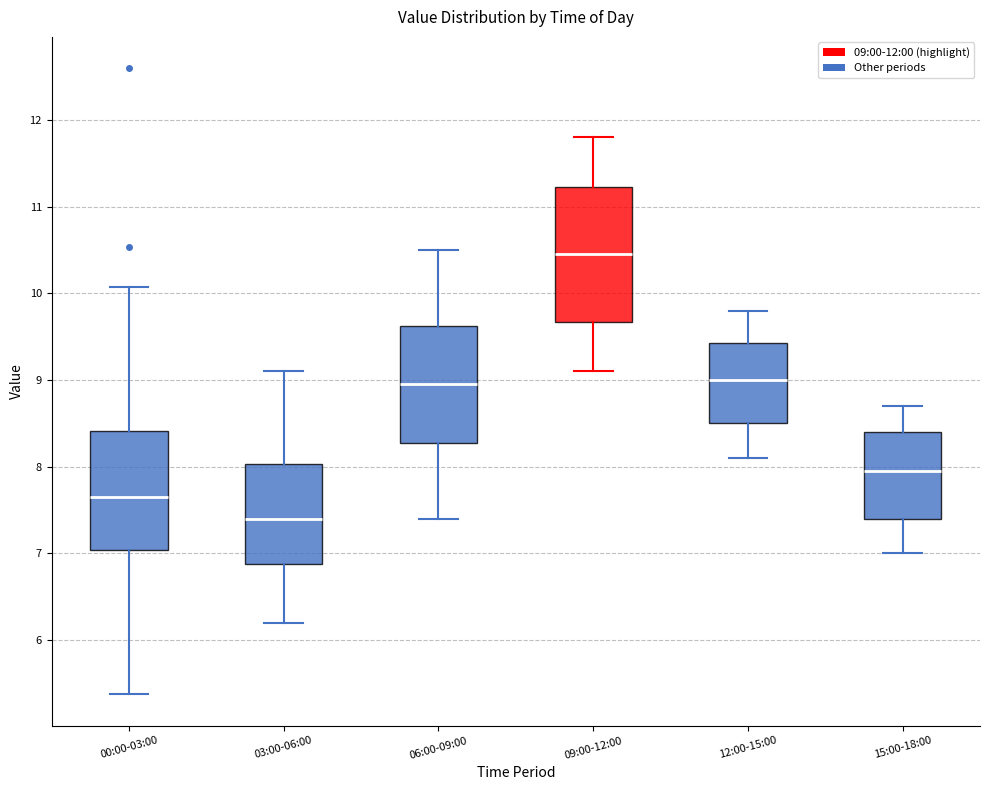

Where does the median line of the box for 00:00-03:00 sit on the y-axis? The values are not printed on the chart, so give them approximately, as read against the axis.

7.7